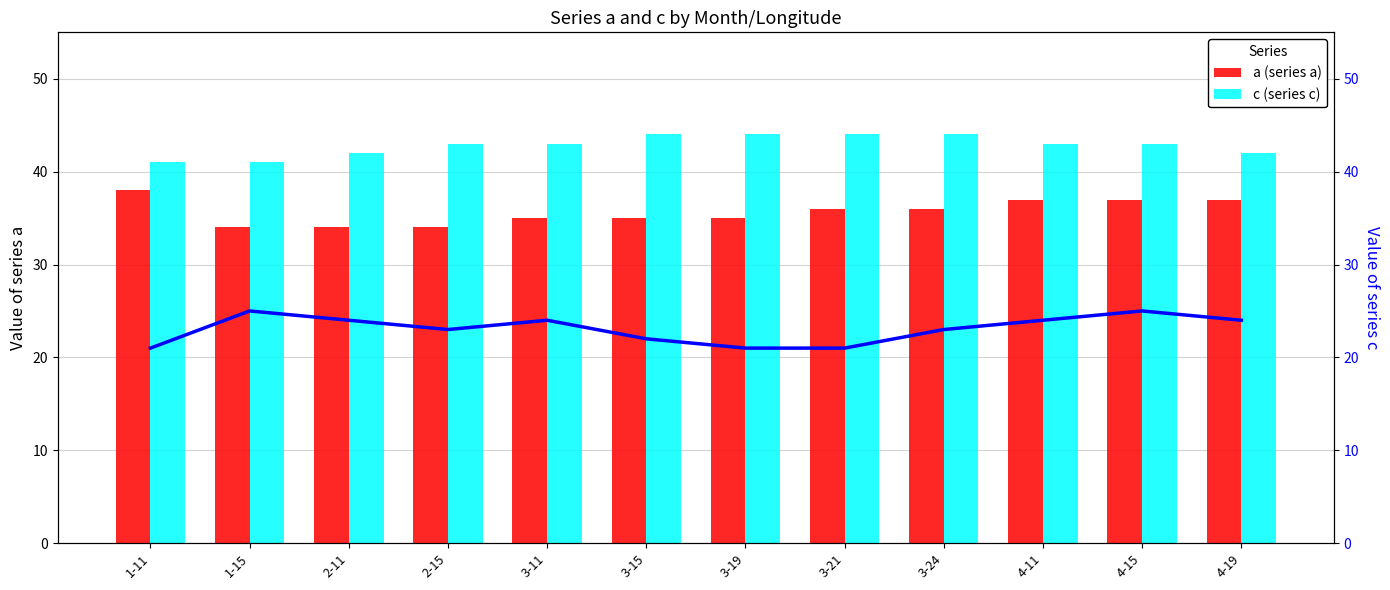

Between 3-15 and 3-24, which is larger?

3-24